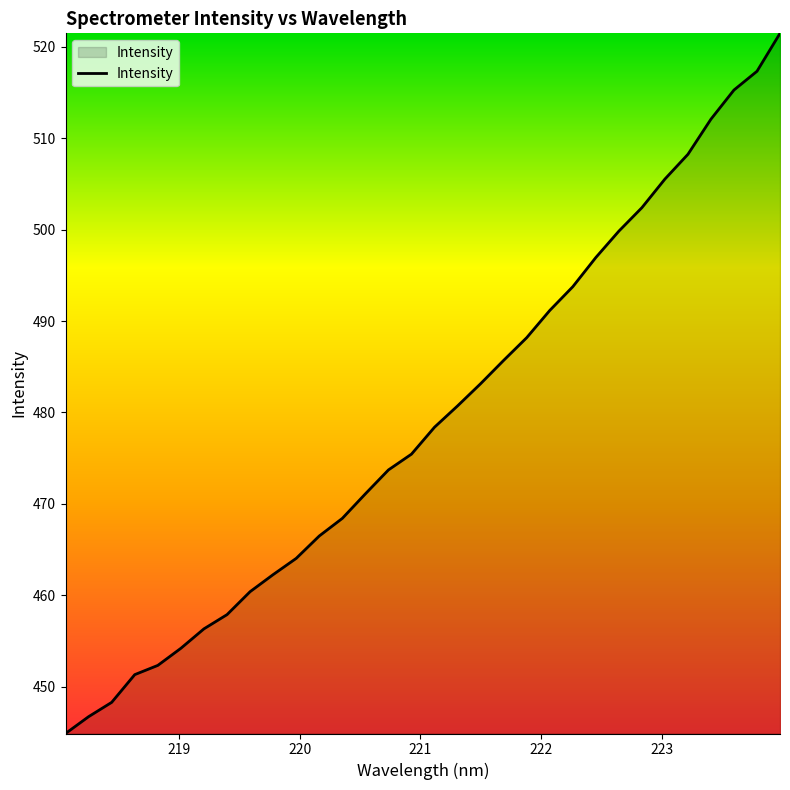

What is the minimum value shown in the chart?

444.9